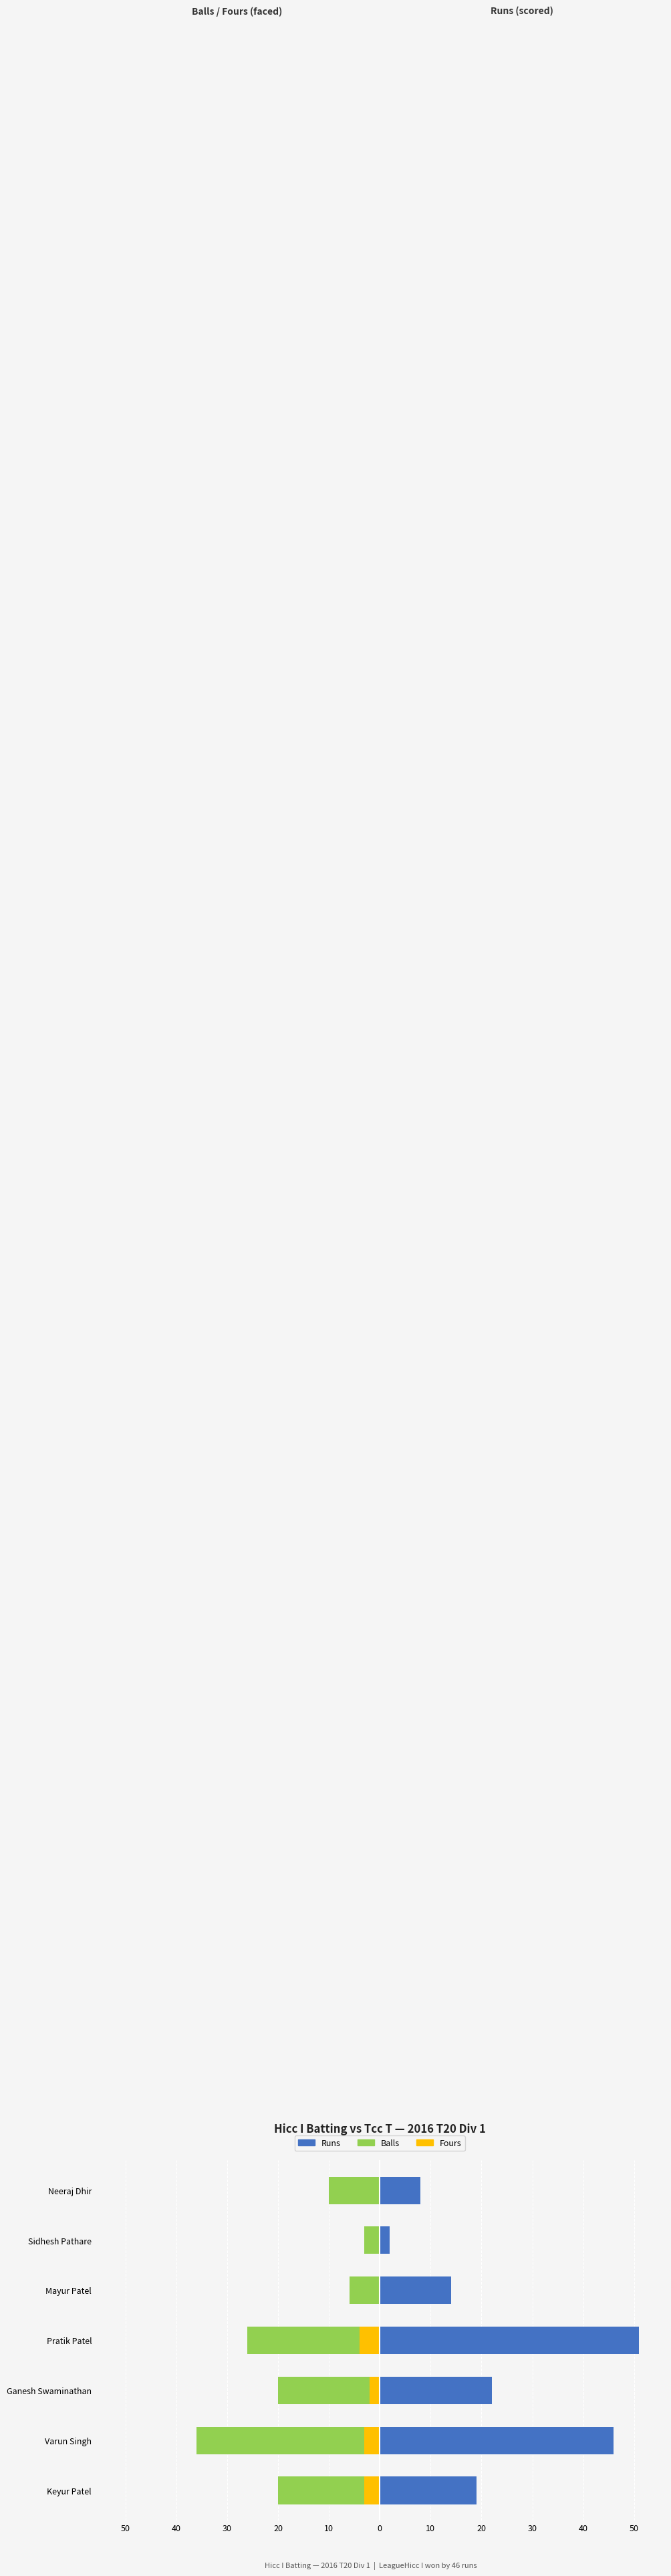

Are the bars horizontal?

Yes